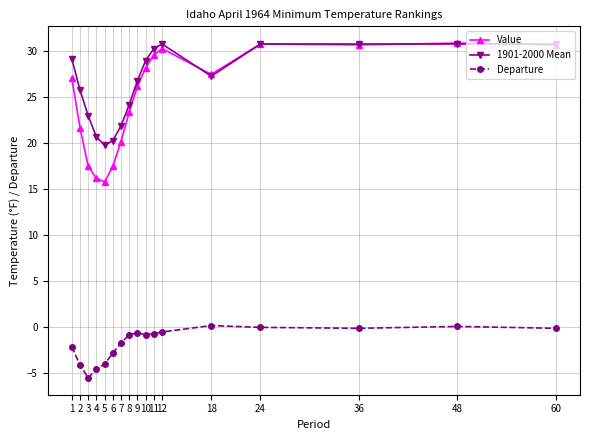

What are all the series names shown in the legend?

Value, 1901-2000 Mean, Departure